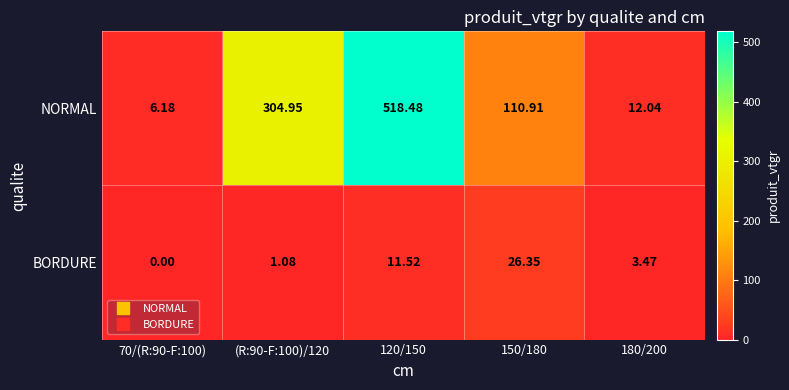

At 180/200, list the series in order from smallest to largest.

BORDURE, NORMAL